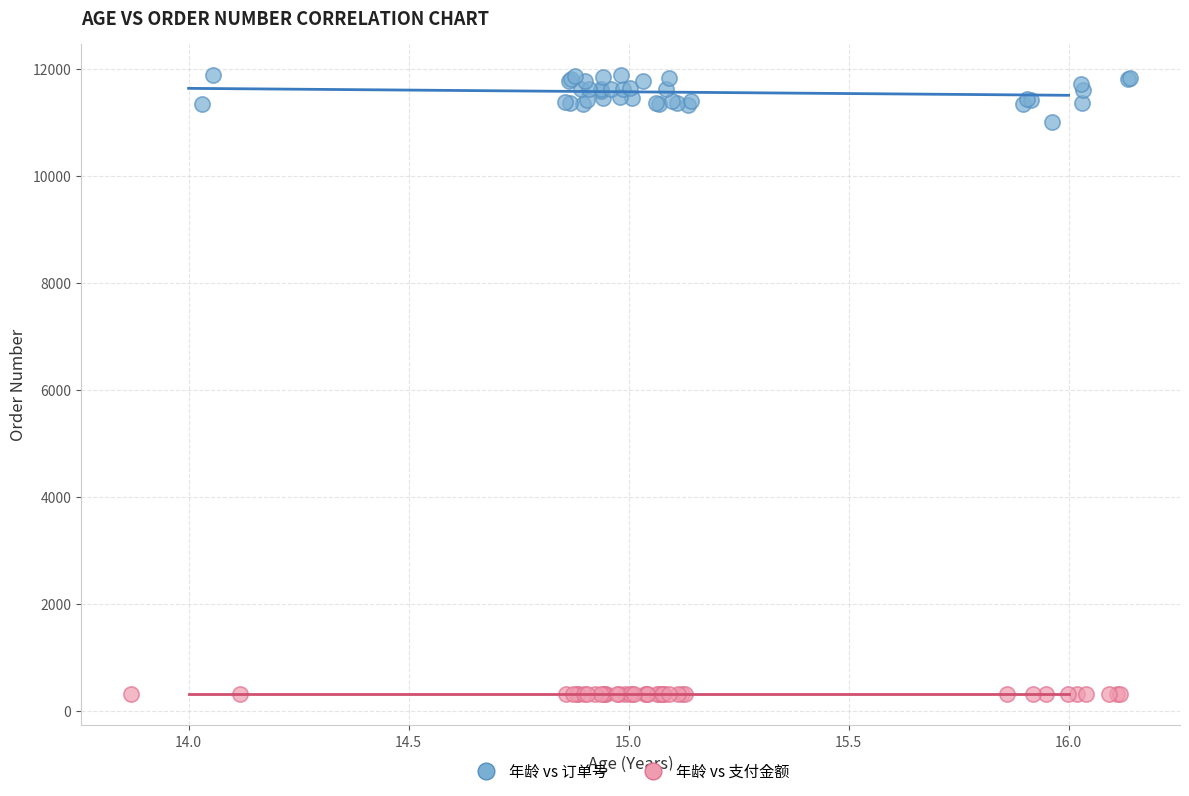

Which series reaches the minimum Y coordinate?

年龄 vs 支付金额